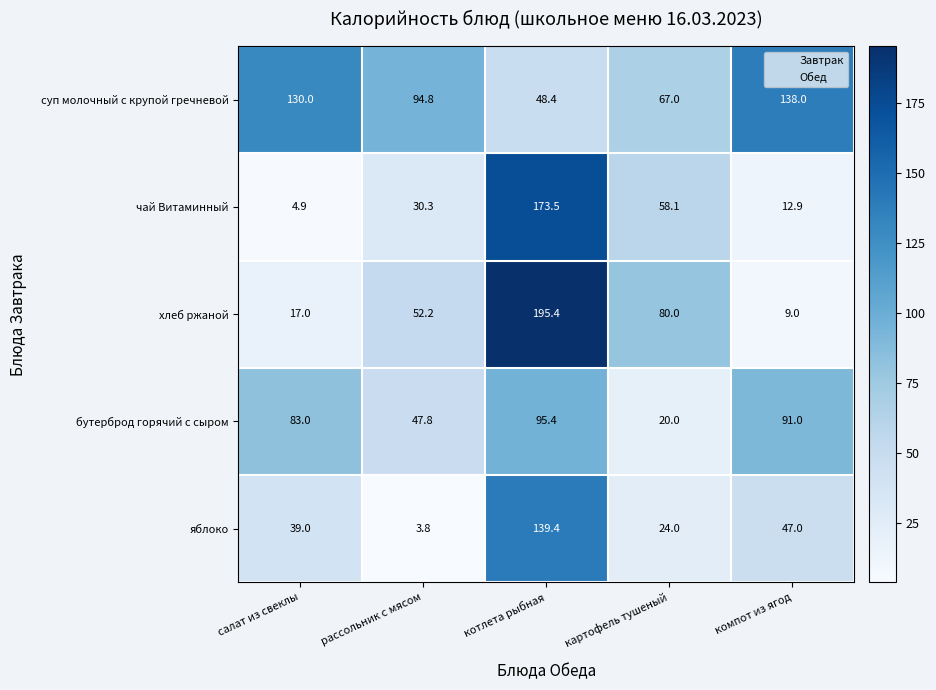

Which category has the highest value across all series?

котлета рыбная